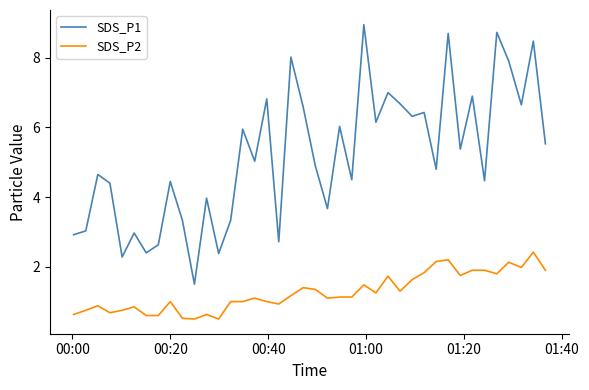

Which series has the largest range (max minus min)?

SDS_P1